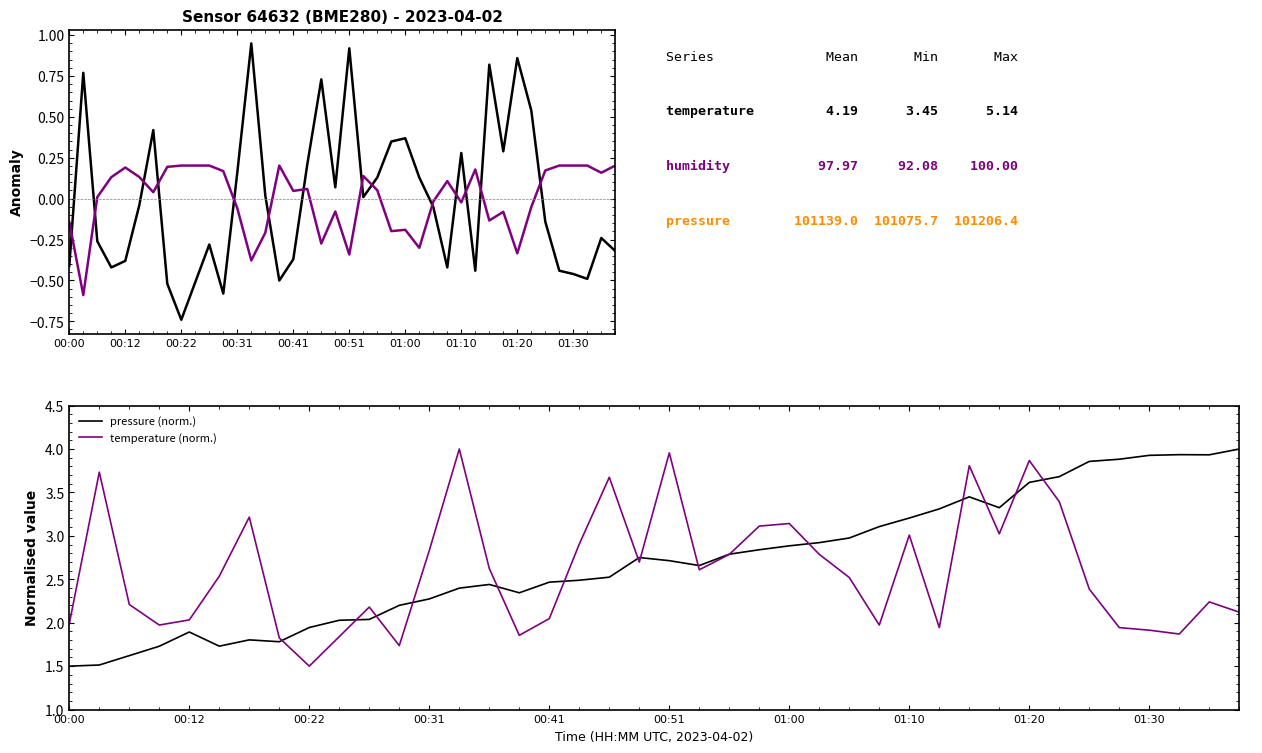

Reading left to right, extract all data points from this chart.

temperature: -0.4	0.8	-0.3	-0.4	-0.4	-0.0	0.4	-0.5	-0.7	-0.5	-0.3	-0.6	0.2	0.9	0.0	-0.5	-0.4	0.2	0.7	0.1	0.9	0.0	0.1	0.3	0.4	0.1	-0.1	-0.4	0.3	-0.4	0.8	0.3	0.9	0.5	-0.1	-0.4	-0.5	-0.5	-0.2	-0.3
humidity (scaled): -0.1	-0.6	0.0	0.1	0.2	0.1	0.0	0.2	0.2	0.2	0.2	0.2	-0.1	-0.4	-0.2	0.2	0.0	0.1	-0.3	-0.1	-0.3	0.1	0.1	-0.2	-0.2	-0.3	-0.0	0.1	-0.0	0.2	-0.1	-0.1	-0.3	-0.1	0.2	0.2	0.2	0.2	0.2	0.2
pressure (norm.): 1.5	1.5	1.6	1.7	1.9	1.7	1.8	1.8	1.9	2.0	2.0	2.2	2.3	2.4	2.4	2.3	2.5	2.5	2.5	2.8	2.7	2.7	2.8	2.8	2.9	2.9	3.0	3.1	3.2	3.3	3.4	3.3	3.6	3.7	3.9	3.9	3.9	3.9	3.9	4.0
temperature (norm.): 2.0	3.7	2.2	2.0	2.0	2.5	3.2	1.8	1.5	1.8	2.2	1.7	2.8	4.0	2.6	1.9	2.0	2.9	3.7	2.7	4.0	2.6	2.8	3.1	3.1	2.8	2.5	2.0	3.0	1.9	3.8	3.0	3.9	3.4	2.4	1.9	1.9	1.9	2.2	2.1